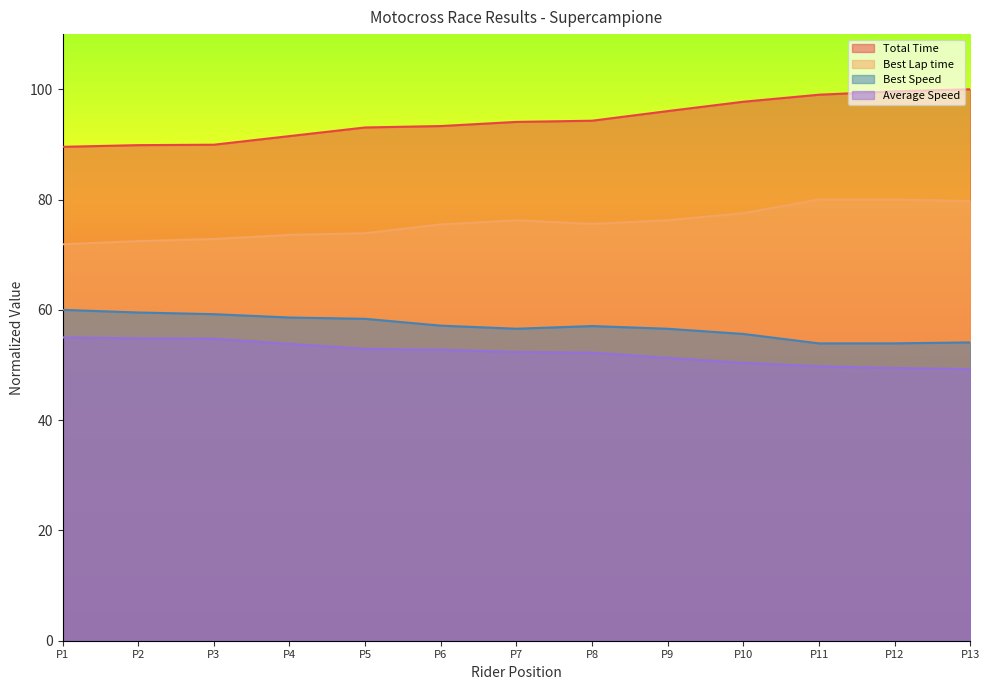

What is the sum of the Best Lap time values at P12 and P9?

156.2